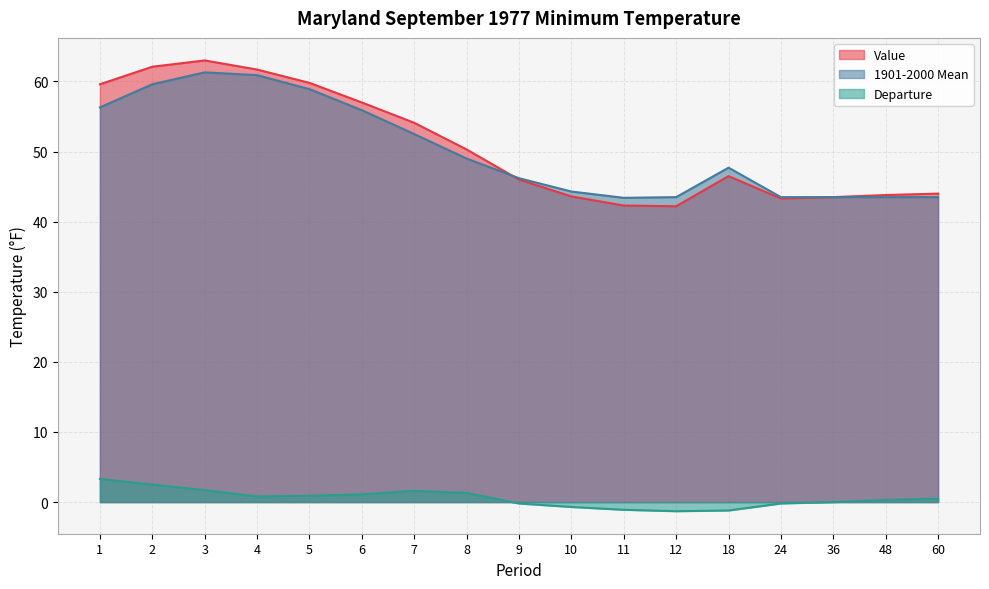

Which series has the largest range (max minus min)?

Value